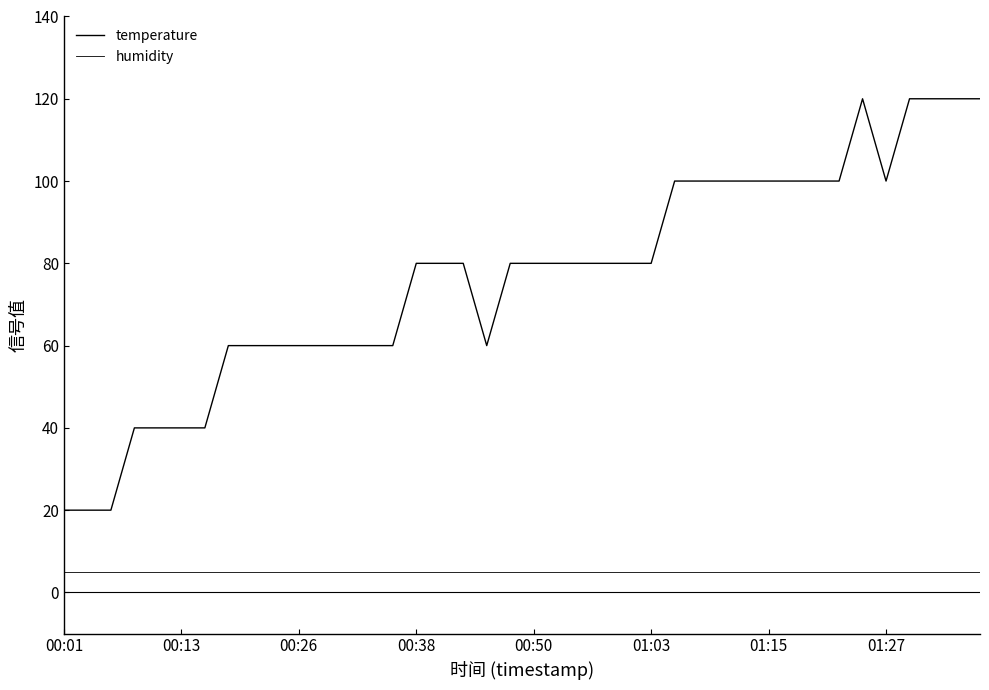

How many lines are shown in the chart?

2